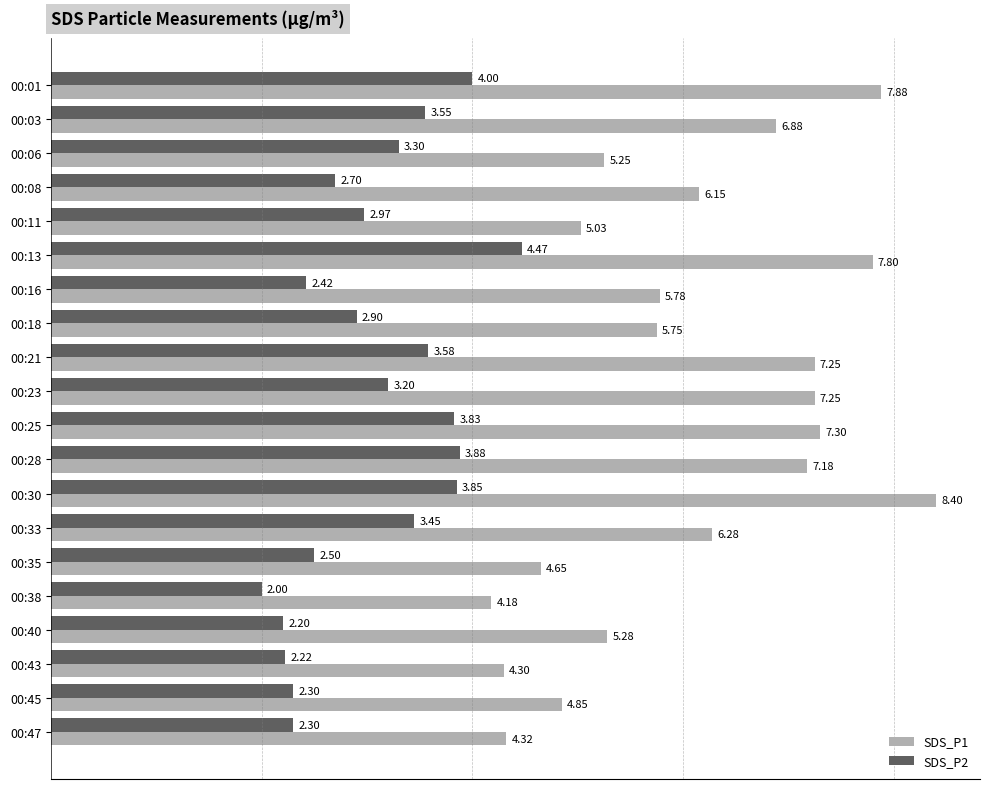

List the series in order of their overall mean, lowest first.

SDS_P2, SDS_P1